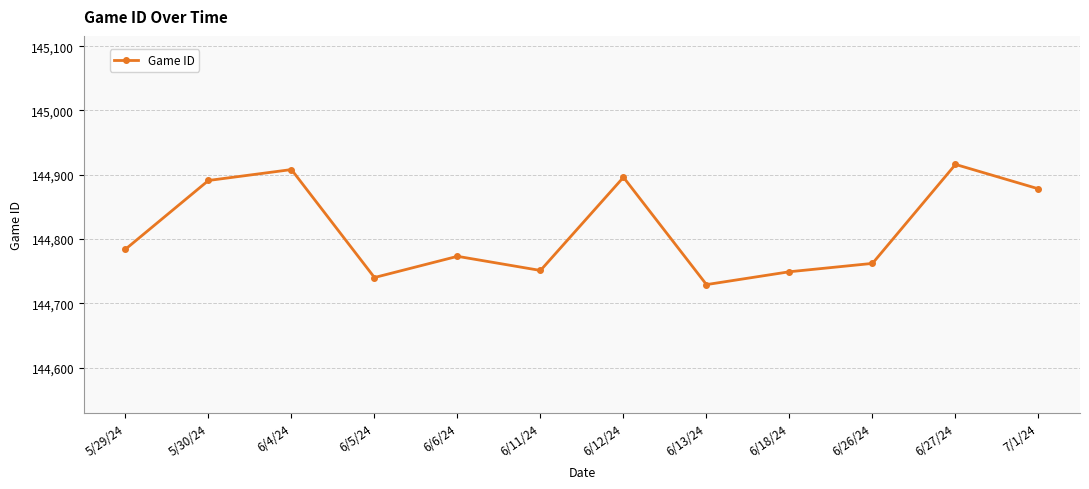

How many lines are shown in the chart?

1